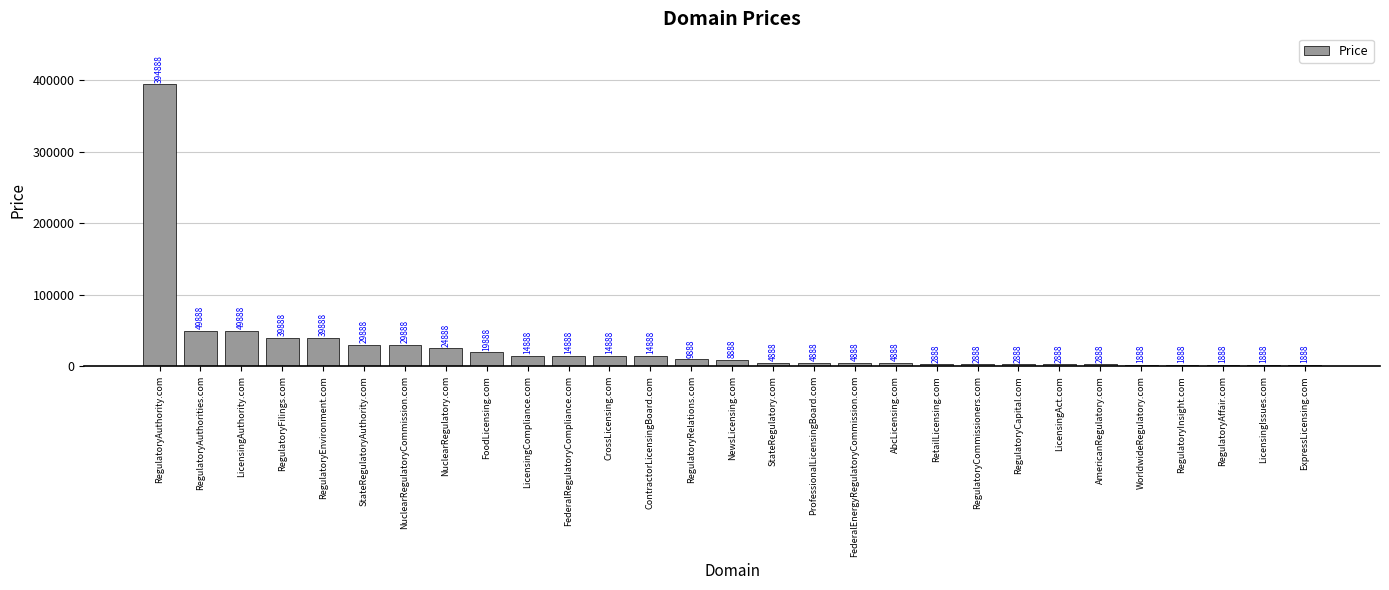

Approximately how many times larger is the value at LicensingCompliance.com compared to RegulatoryCapital.com?

5.2